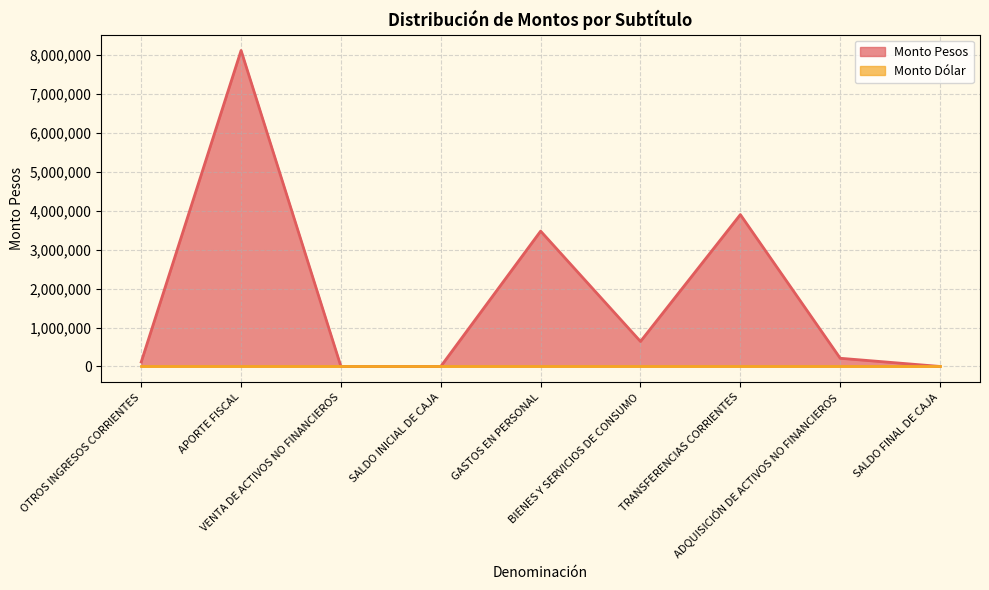

Reading left to right, what are all the values shown in this chart?

OTROS INGRESOS CORRIENTES=115255	APORTE FISCAL=8116267	VENTA DE ACTIVOS NO FINANCIEROS=336	SALDO INICIAL DE CAJA=1000	GASTOS EN PERSONAL=3476711	BIENES Y SERVICIOS DE CONSUMO=642955	TRANSFERENCIAS CORRIENTES=3900971	ADQUISICIÓN DE ACTIVOS NO FINANCIEROS=211221	SALDO FINAL DE CAJA=1000